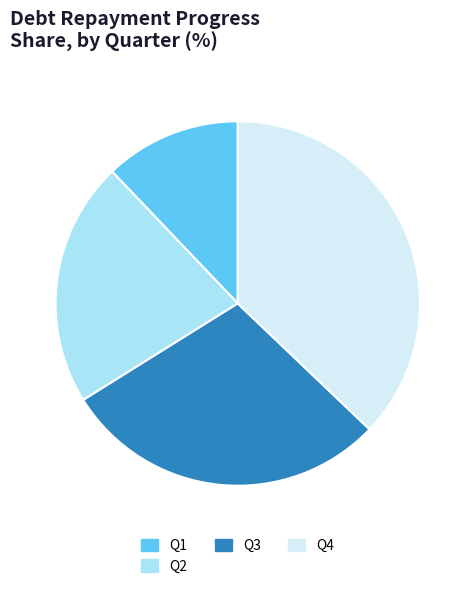

Is it true that Q2 is 36% of the pie?

False